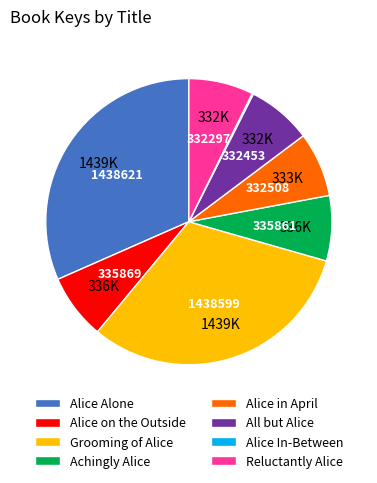

Which has a higher value, Alice on the Outside or Grooming of Alice?

Grooming of Alice